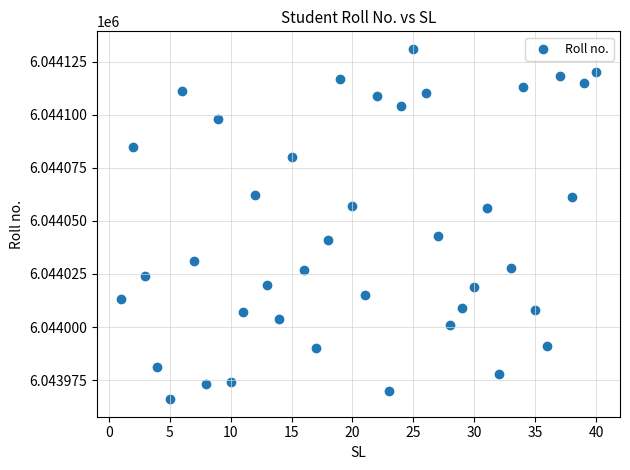

What is the range of Y values (max minus min)?

165